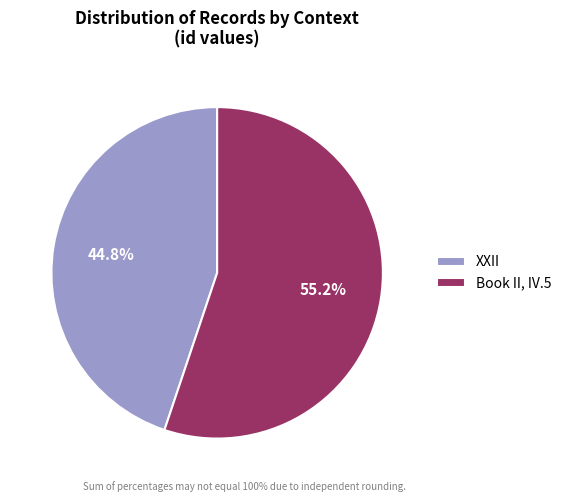

Is XXII the majority of the pie?

No